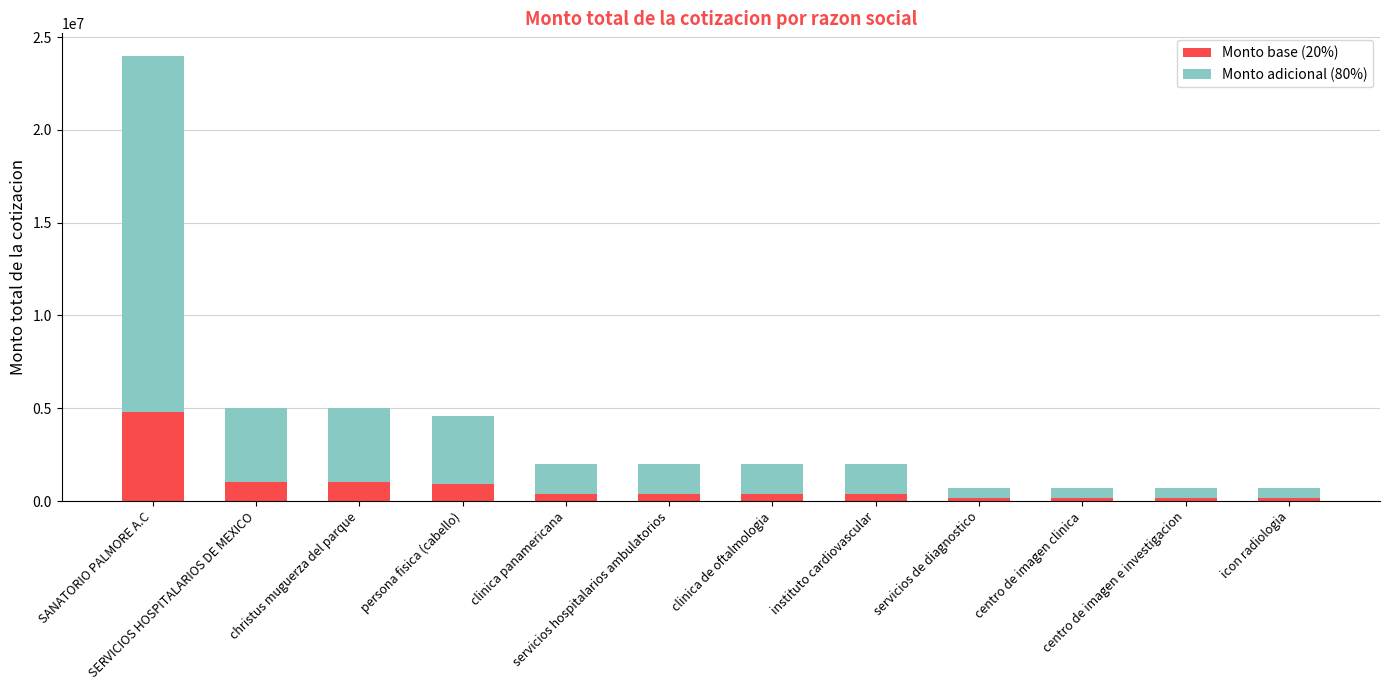

What is the difference between the second highest and minimum values in the Monto base (20%) series?

860000